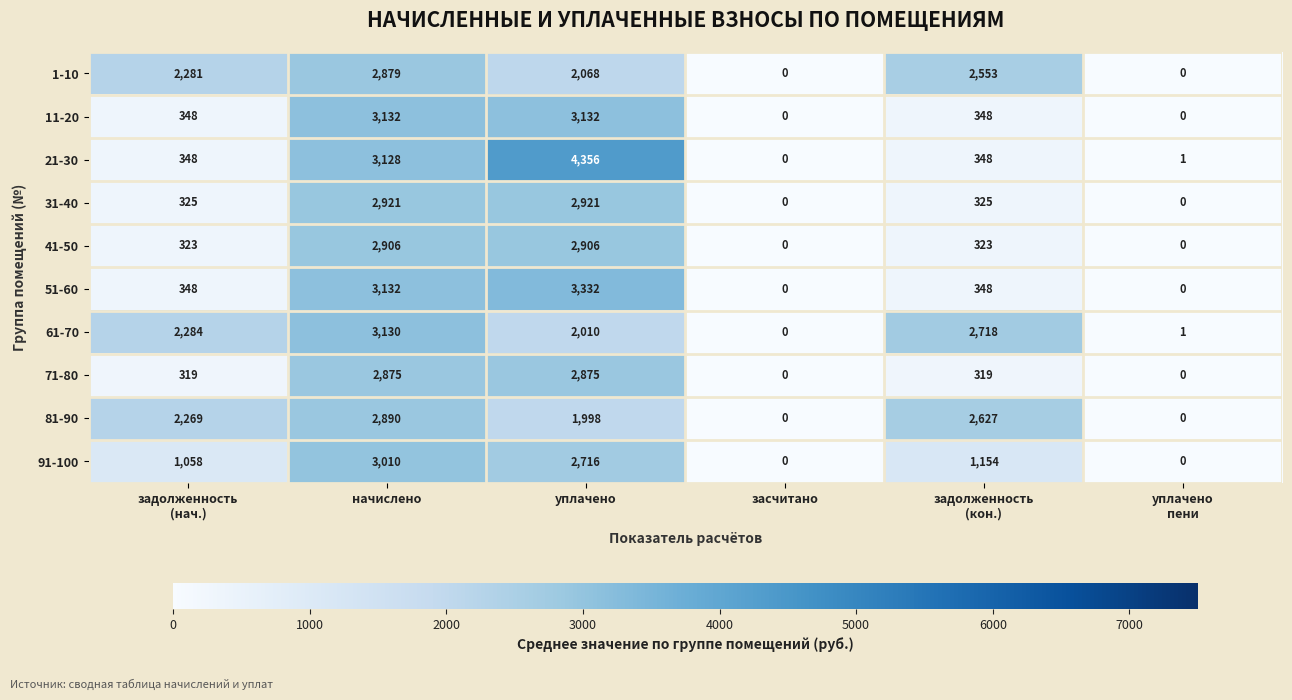

At how many categories does at least one series exceed 519?

4